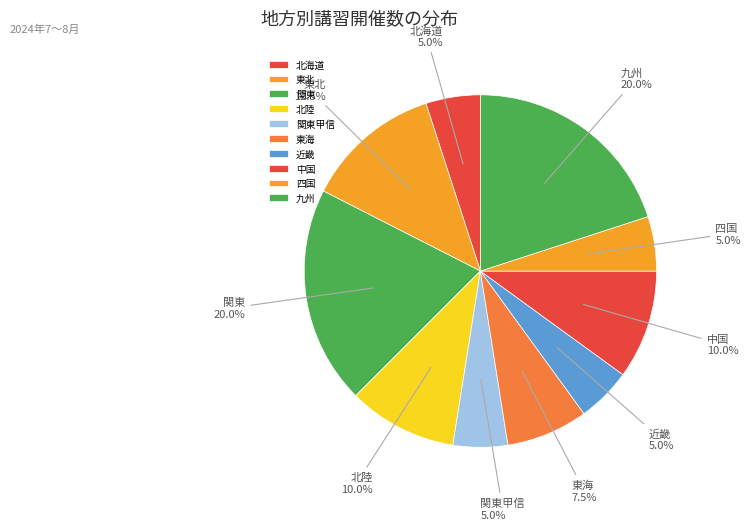

How many segments does this pie chart have?

10